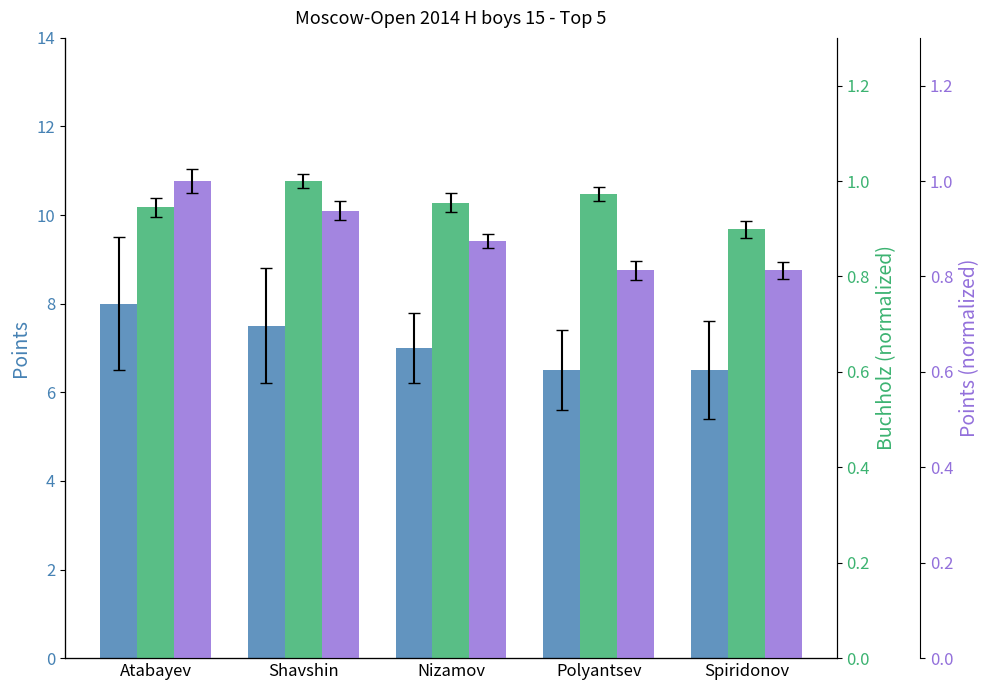

Rank the series by their maximum value, from lowest to highest.

Buchholz (norm), Points (norm), Points